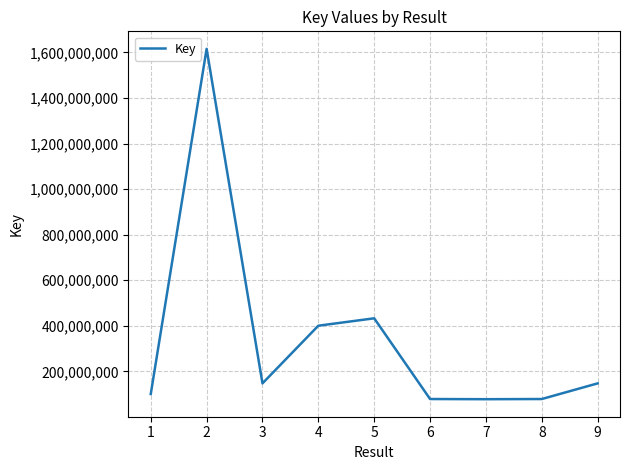

Between 6 and 9, which is larger?

9